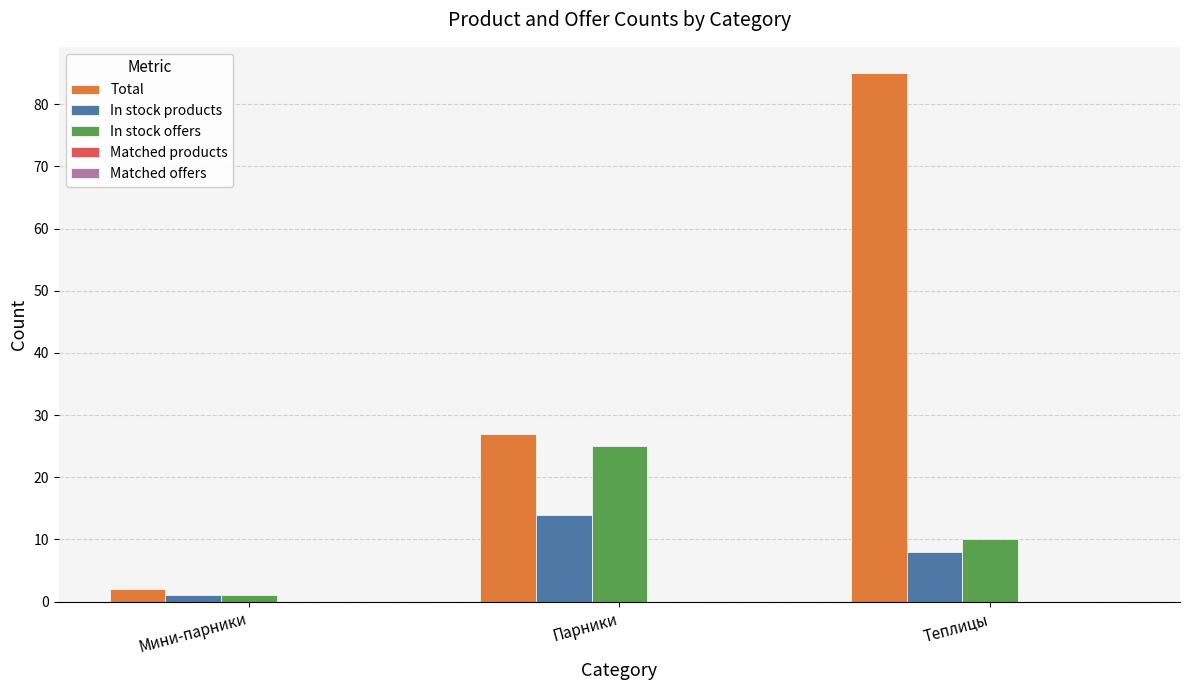

At which label is Total closest to 43?

Парники